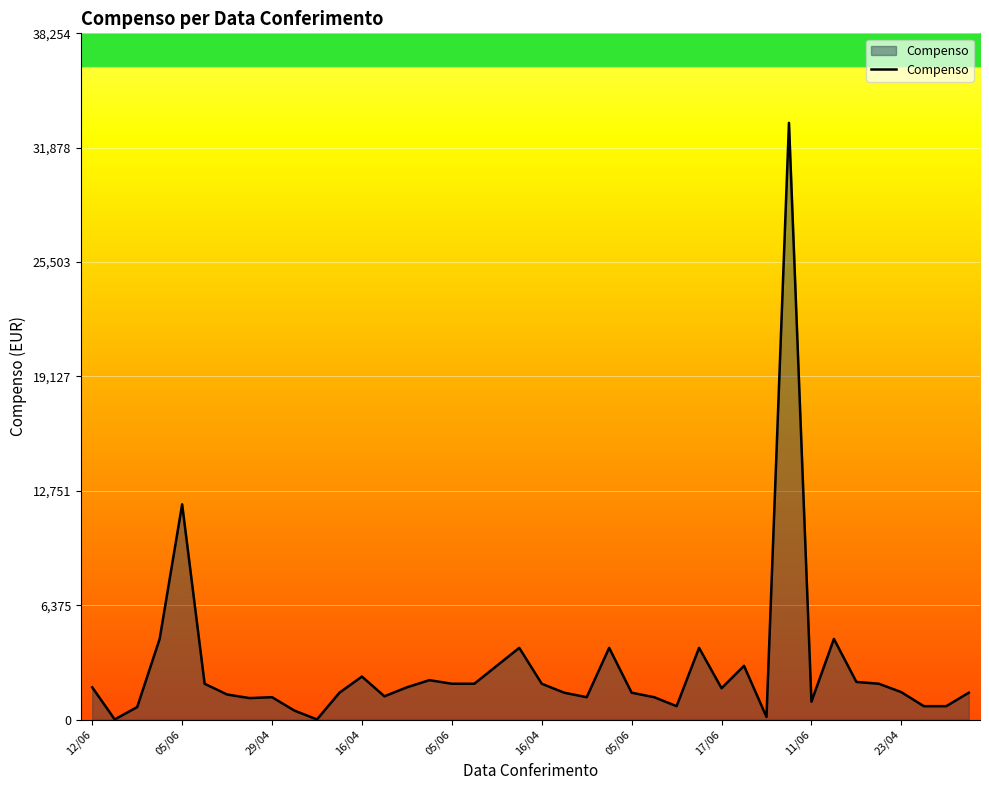

What is the greatest value displayed?

33265